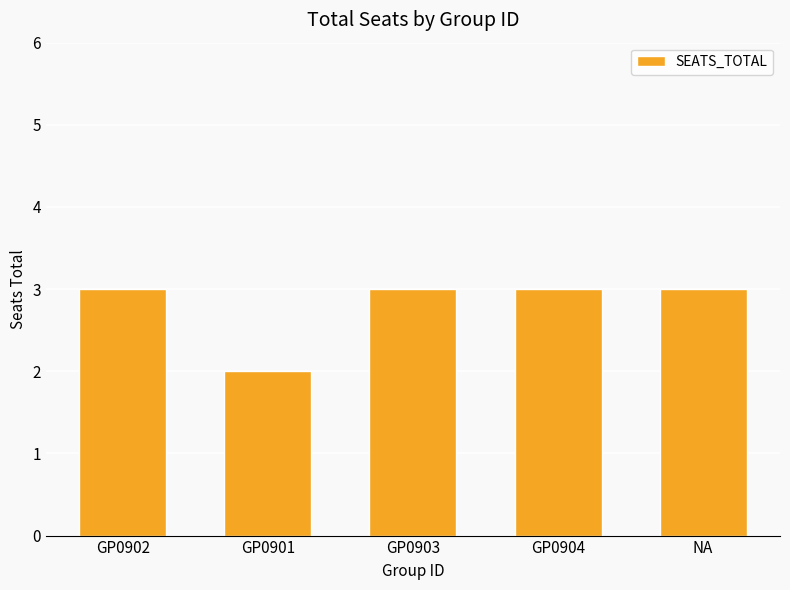

What position from the left is NA?

5